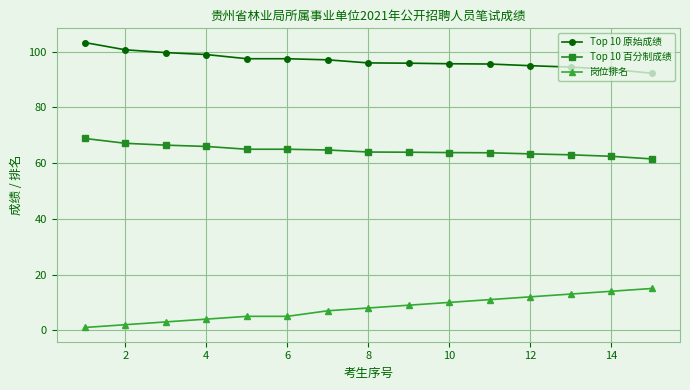

True or false: 岗位排名 and Top 10 原始成绩 cross at least once.

False